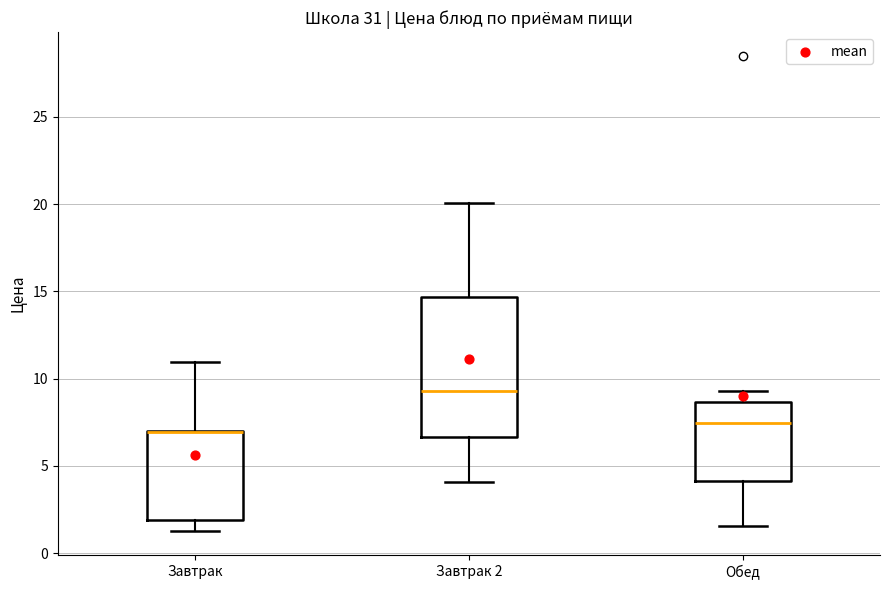

Where is the upper edge of the box for Завтрак 2 on the y-axis? The values are not printed on the chart, so give them approximately, as read against the axis.

14.5